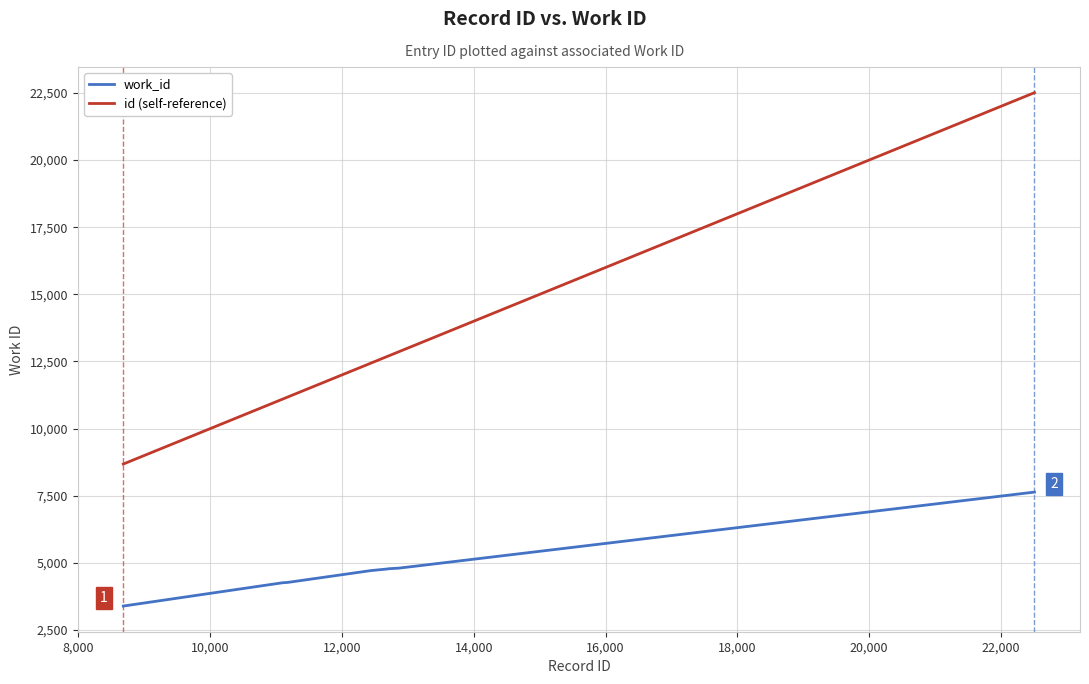

What is the sum of all id (self-reference) values?

139786